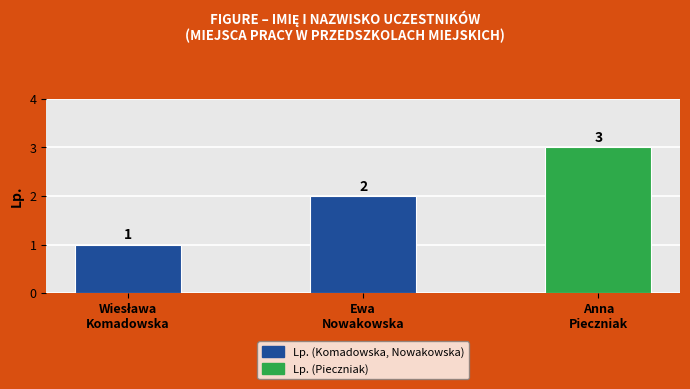

Is it true that the value at Anna
Pieczniak is 3?

True